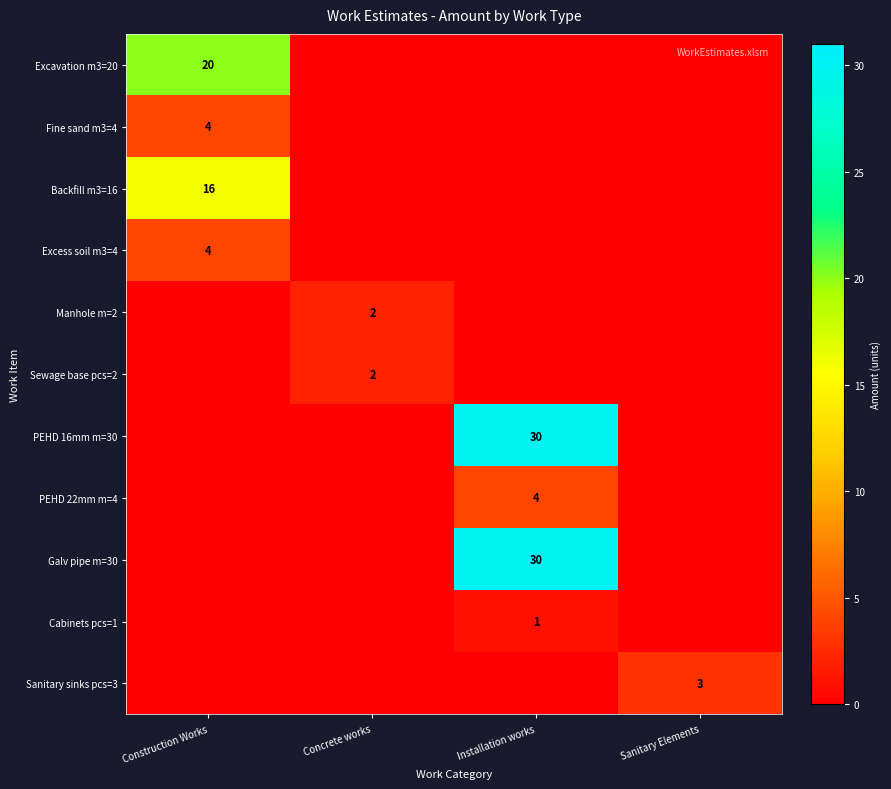

The Cabinets pcs=1 series shows 0 at Installation works. True or false?

False